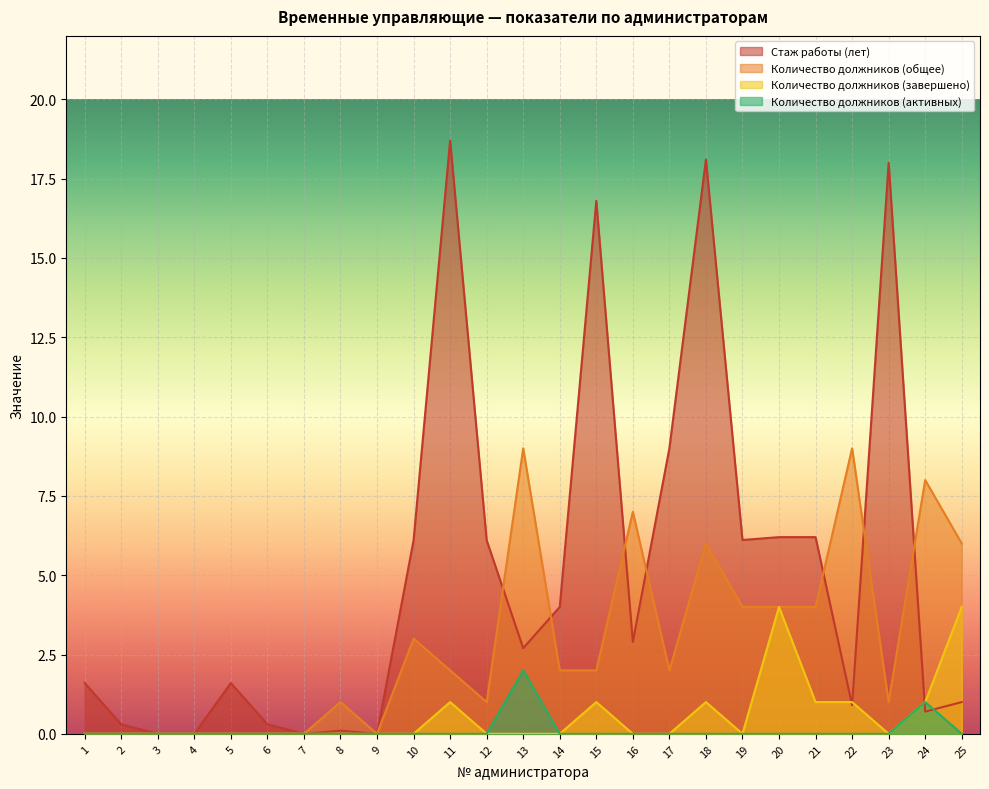

Between 11 and 17, which series saw the biggest shift?

Стаж работы (лет)